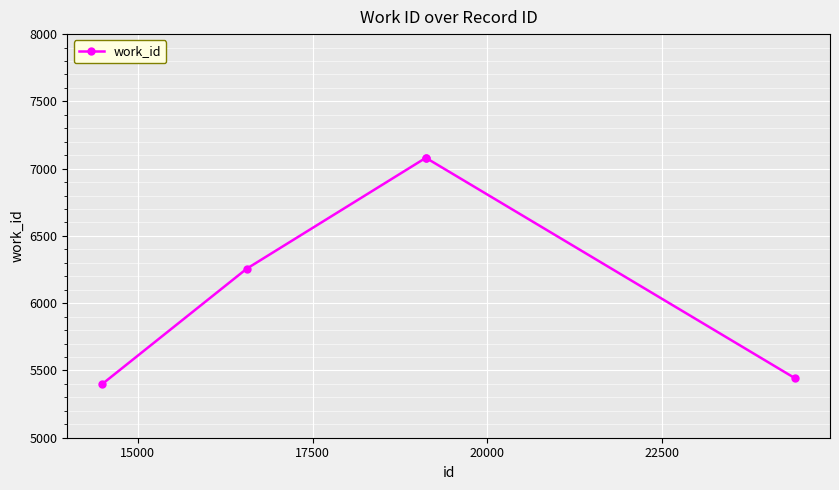

How many categories are shown in the chart?

5